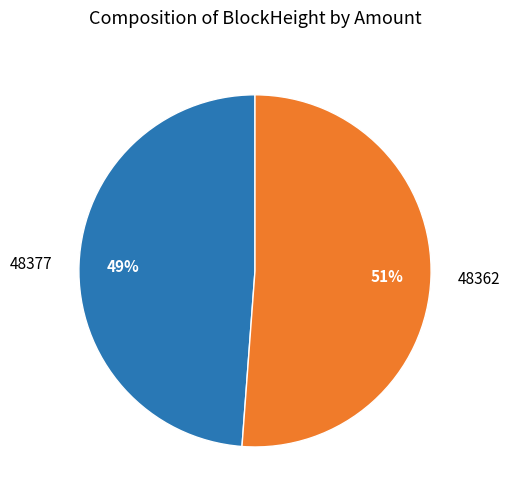

What is the smallest slice in the pie chart?

48377